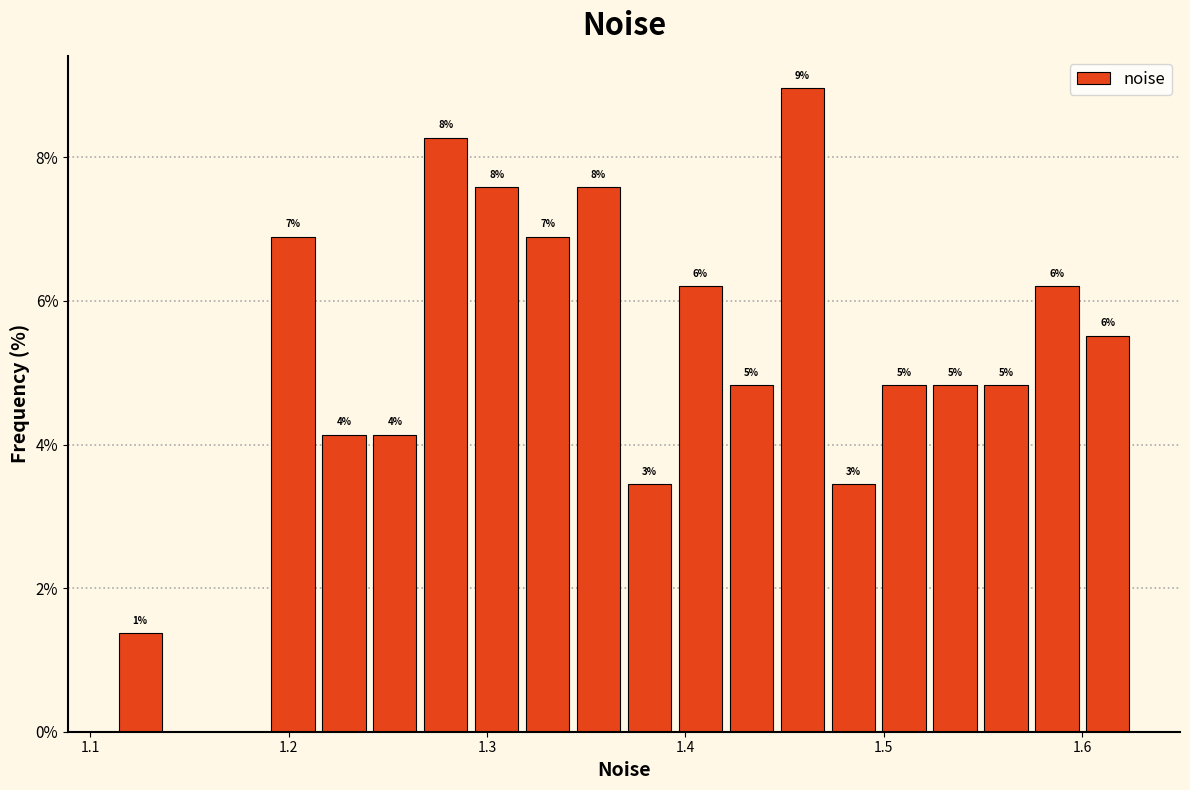

Read against the x-axis, roughly where is the centre of the tallest bar?

1.46